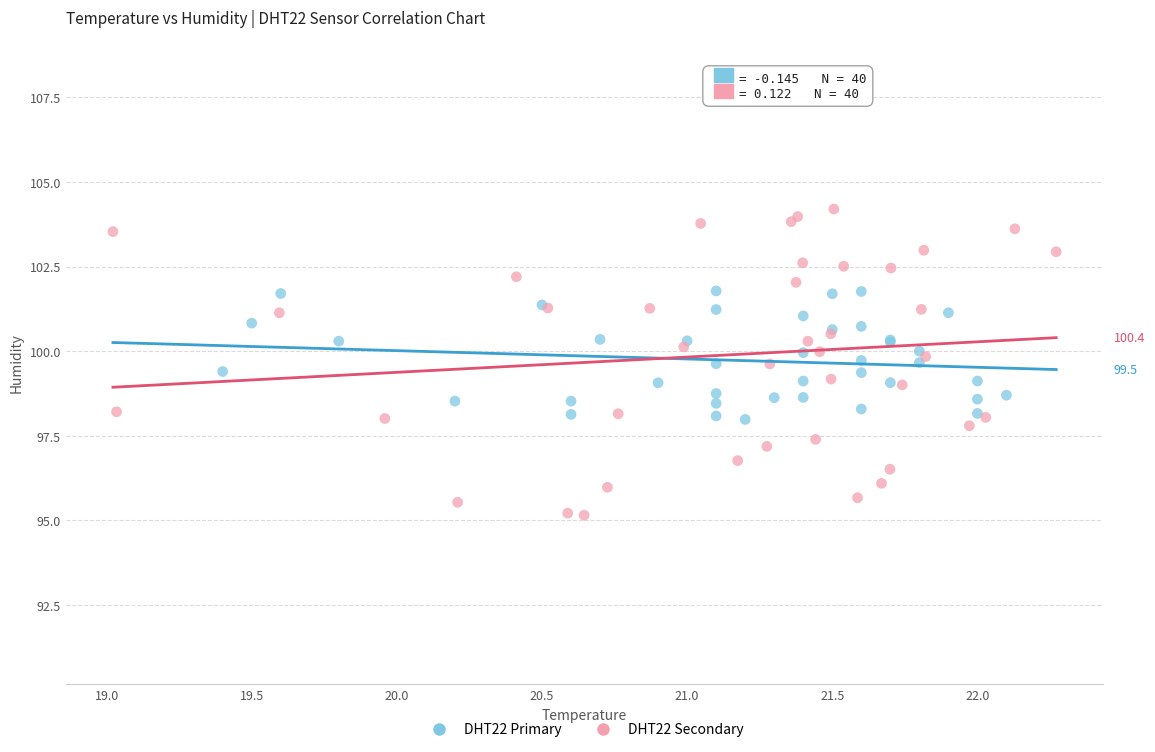

Which series has the largest Y range (max minus min)?

DHT22 Secondary